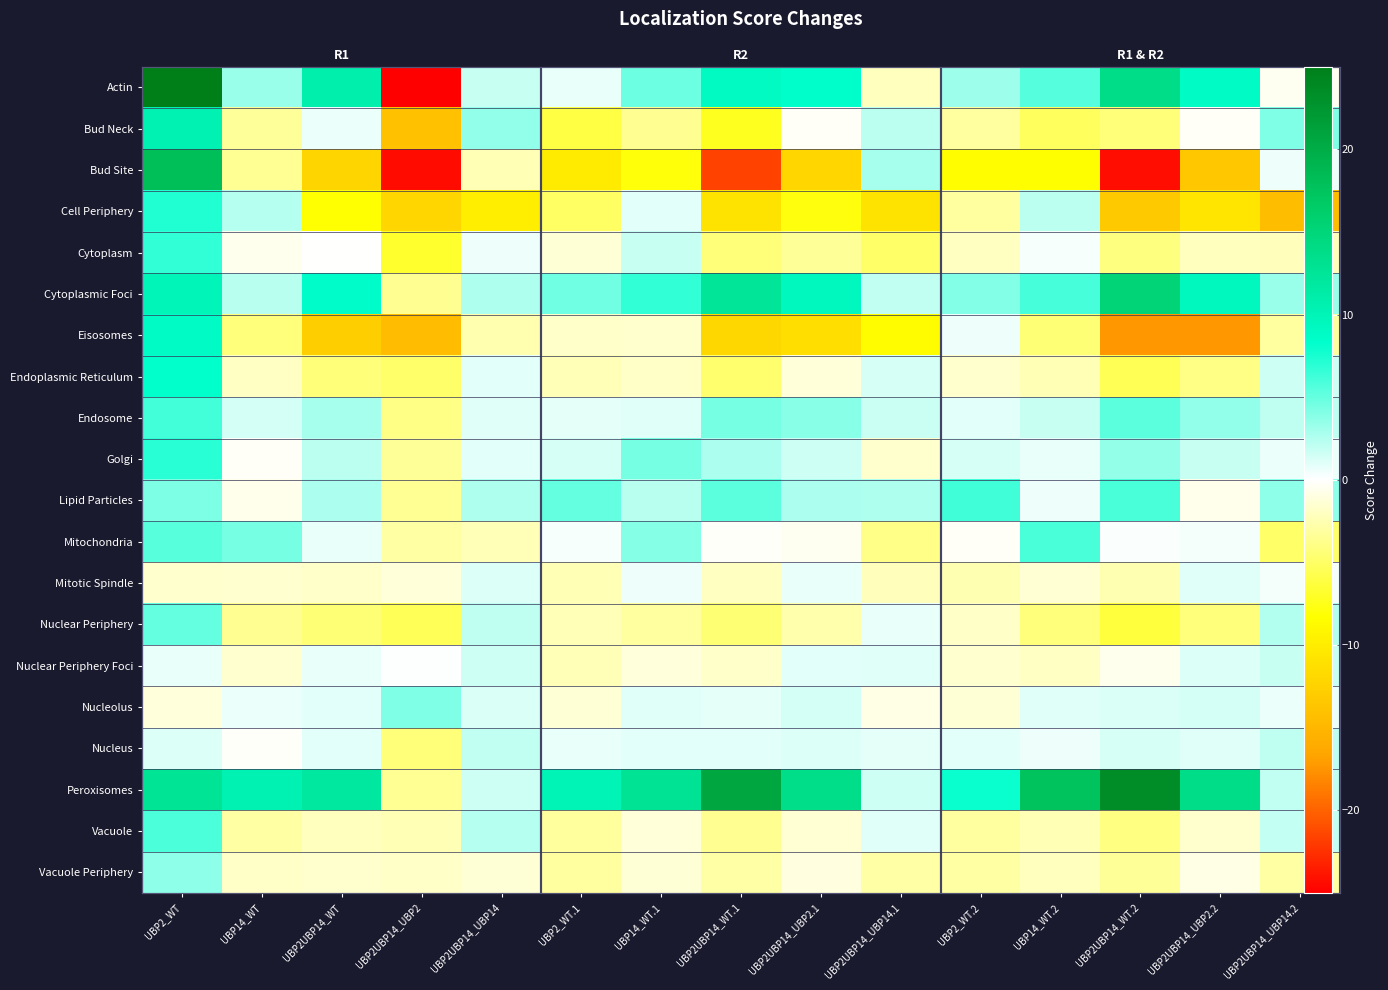

What is the spread (max minus min) of values at UBP2_WT.1?

20.2